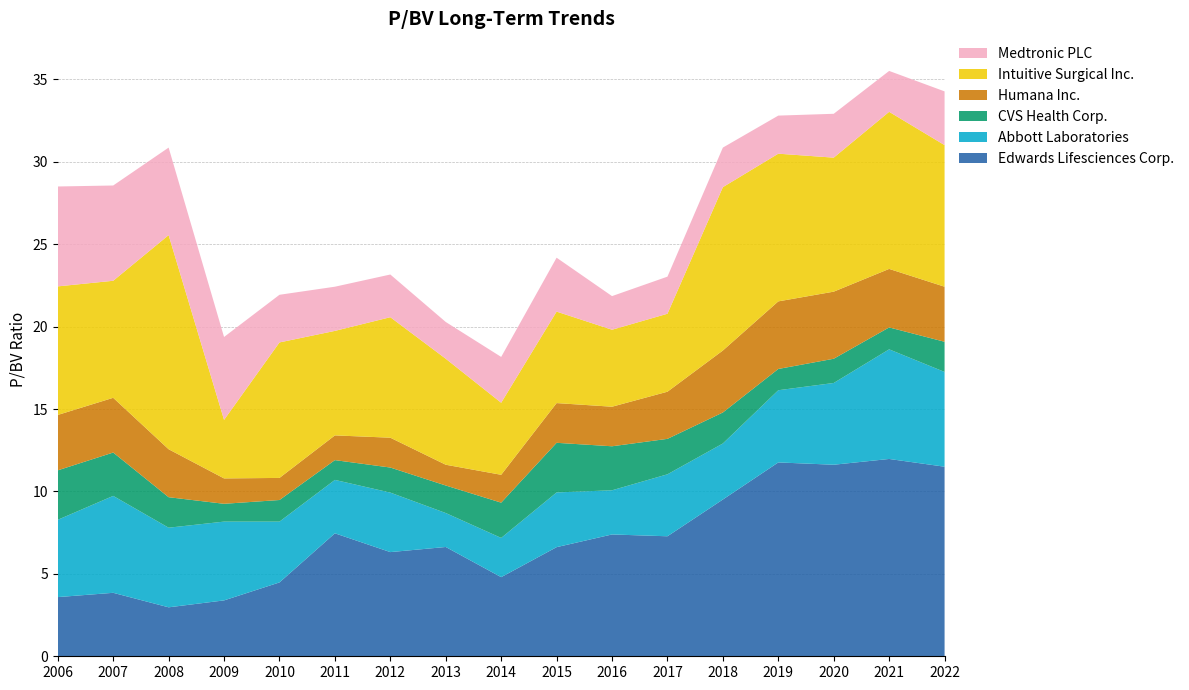

Reading right to left, list all the values displayed in this chart.

Edwards Lifesciences Corp.: 2022=11.5	2021=12.0	2020=11.6	2019=11.8	2018=9.5	2017=7.3	2016=7.4	2015=6.6	2014=4.8	2013=6.6	2012=6.3	2011=7.5	2010=4.5	2009=3.4	2008=3.0	2007=3.9	2006=3.6
Abbott Laboratories: 2022=5.8	2021=6.7	2020=5.0	2019=4.4	2018=3.4	2017=3.8	2016=2.7	2015=3.3	2014=2.4	2013=2.1	2012=3.6	2011=3.2	2010=3.7	2009=4.8	2008=4.8	2007=5.9	2006=4.7
CVS Health Corp.: 2022=1.8	2021=1.3	2020=1.5	2019=1.3	2018=1.9	2017=2.1	2016=2.7	2015=3.0	2014=2.1	2013=1.7	2012=1.5	2011=1.2	2010=1.3	2009=1.1	2008=1.9	2007=2.6	2006=3.0
Humana Inc.: 2022=3.3	2021=3.5	2020=4.1	2019=4.1	2018=3.8	2017=2.9	2016=2.4	2015=2.4	2014=1.7	2013=1.3	2012=1.8	2011=1.5	2010=1.3	2009=1.5	2008=2.9	2007=3.3	2006=3.4
Intuitive Surgical Inc.: 2022=8.6	2021=9.5	2020=8.1	2019=9.0	2018=9.9	2017=4.7	2016=4.7	2015=5.5	2014=4.4	2013=6.4	2012=7.3	2011=6.3	2010=8.2	2009=3.5	2008=13.0	2007=7.1	2006=7.8
Medtronic PLC: 2022=3.3	2021=2.5	2020=2.7	2019=2.3	2018=2.4	2017=2.2	2016=2.0	2015=3.3	2014=2.8	2013=2.2	2012=2.6	2011=2.7	2010=2.9	2009=5.0	2008=5.3	2007=5.8	2006=6.1